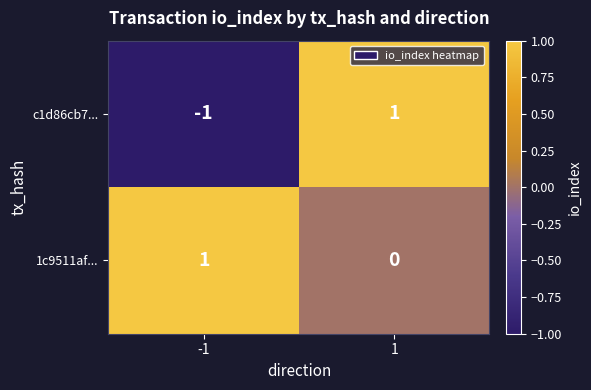

Rank the series at 1 from lowest to highest value.

1c9511af..., c1d86cb7...